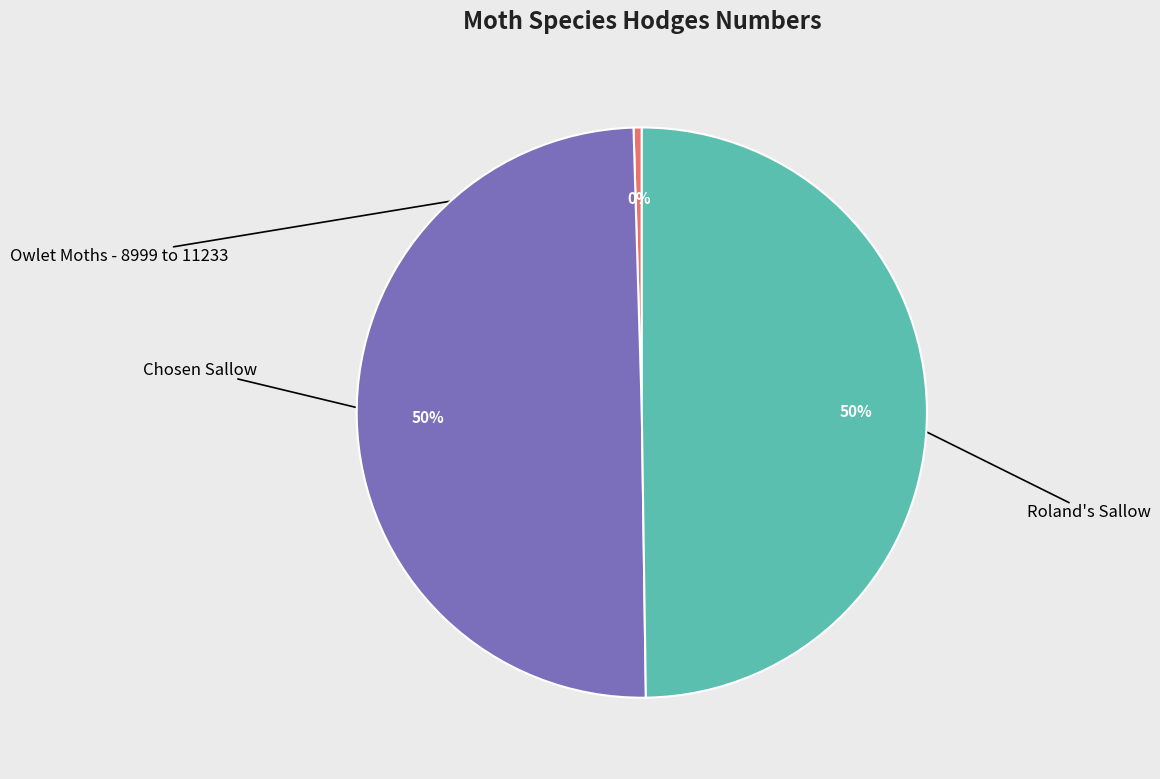

To the nearest percent, what is the average slice percentage?

33%